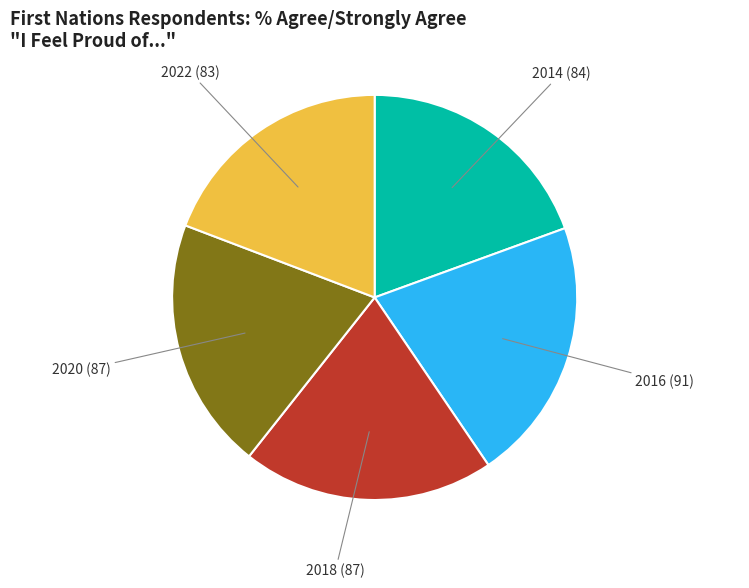

Is there any slice that represents more than half of the pie?

No